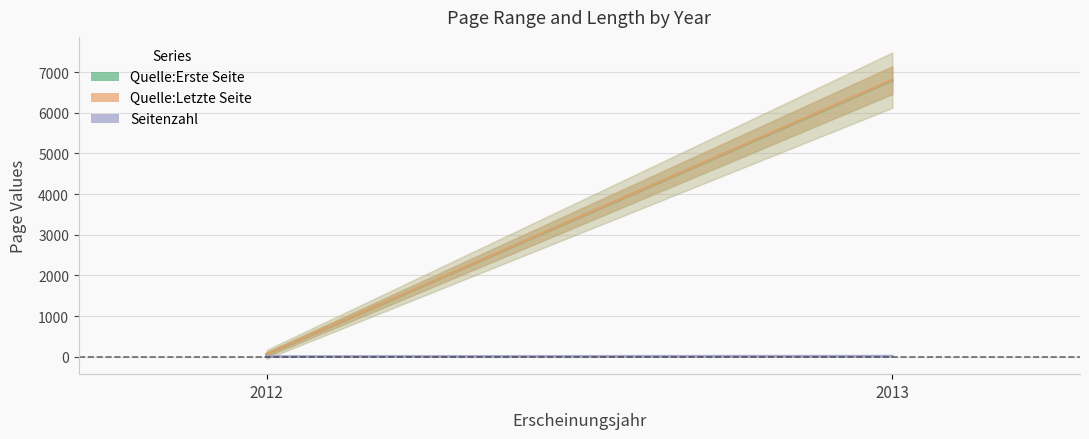

Reading left to right, extract all data points from this chart.

Quelle:Erste Seite: 2012=55	2013=6794
Quelle:Letzte Seite: 2012=58	2013=6806
Seitenzahl: 2012=3	2013=12